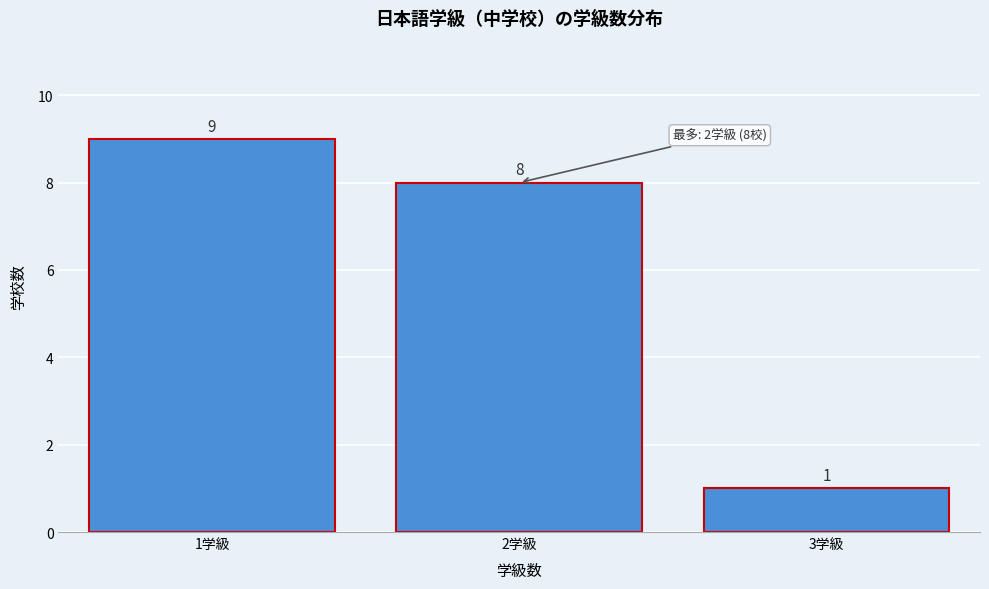

Reading left to right, transcribe this chart: for each bar, give the range it covers on the x-axis and its height.

0.5 to 1.5: 9
1.5 to 2.5: 8
2.5 to 3.5: 1